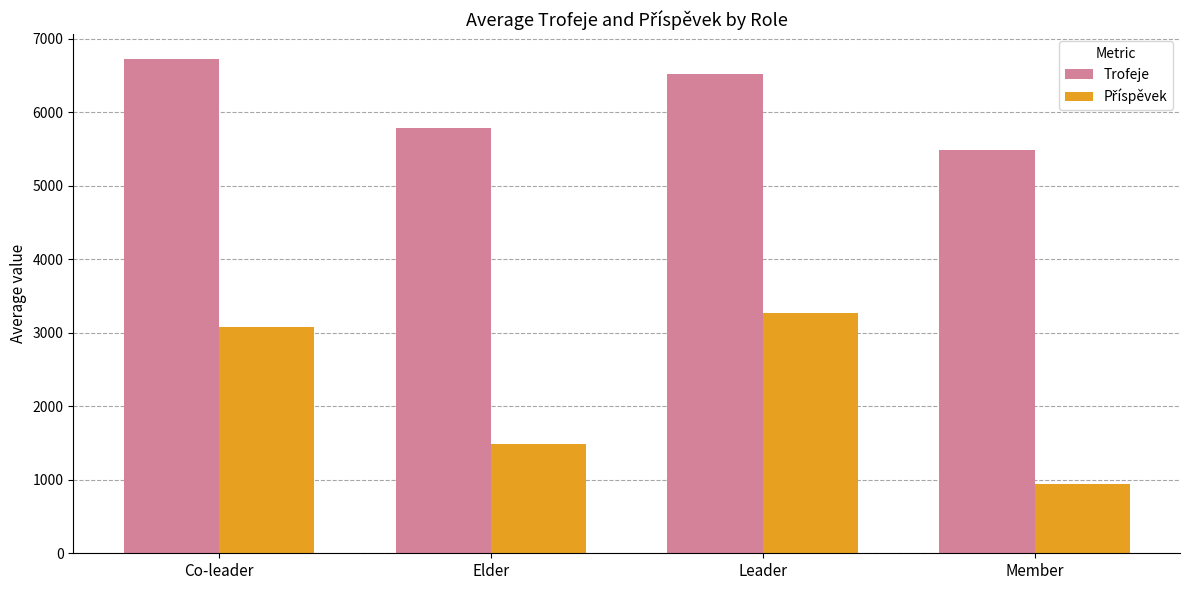

Count the number of data series in this chart.

2